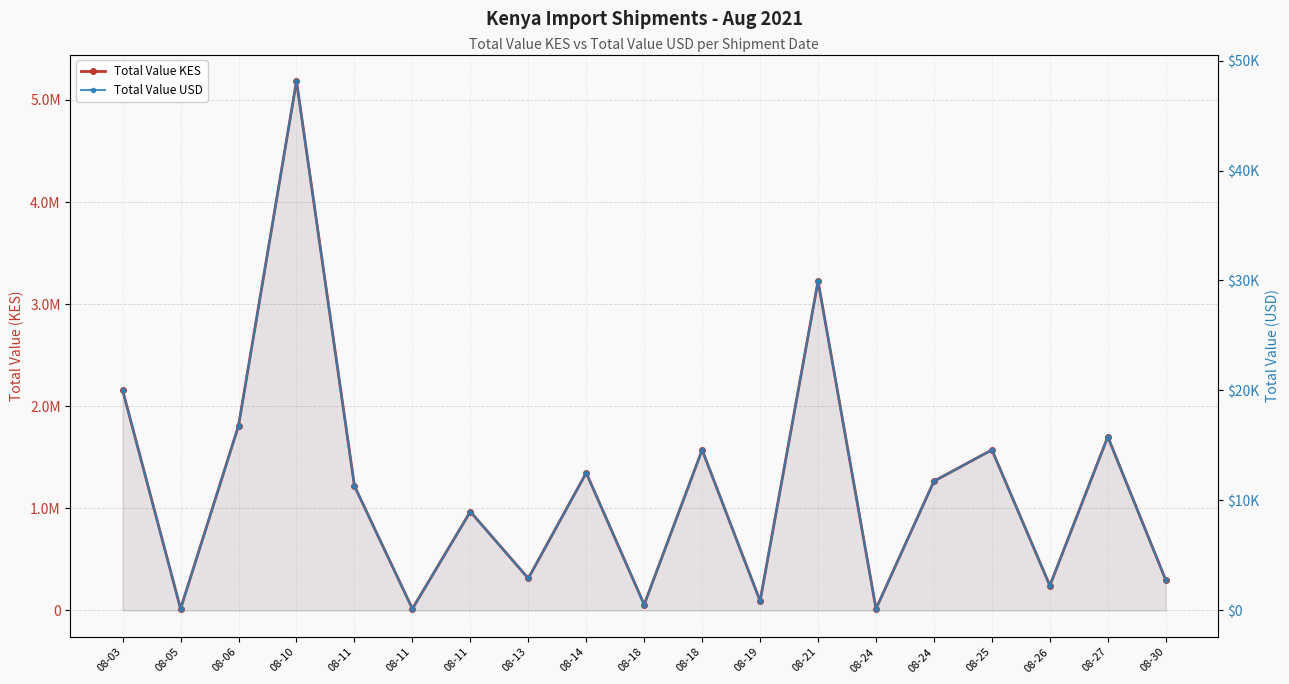

What is the value of the Total Value USD point at the 13th from the left?

29953.0